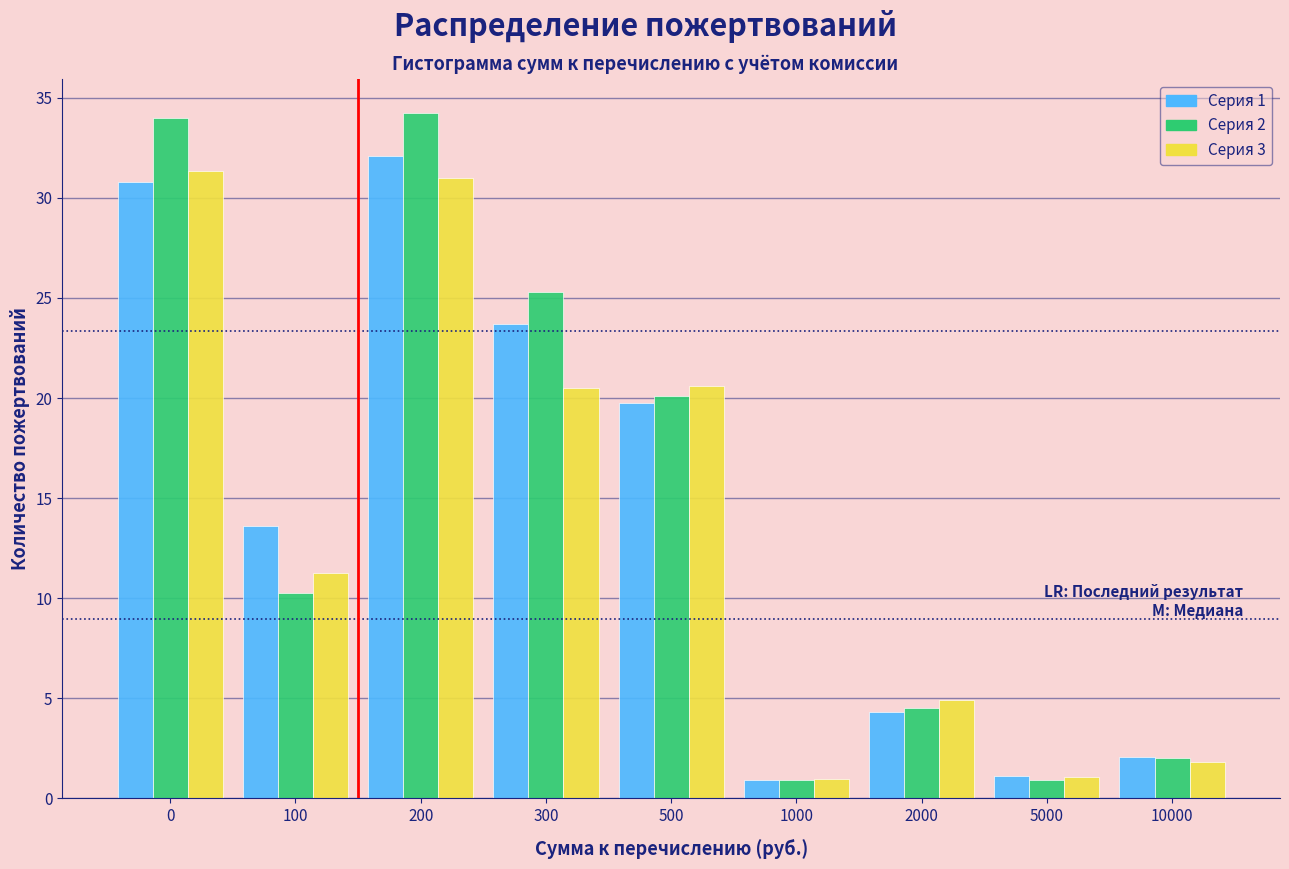

What is the difference between the maximum and minimum values in the Серия 2 series?

33.3